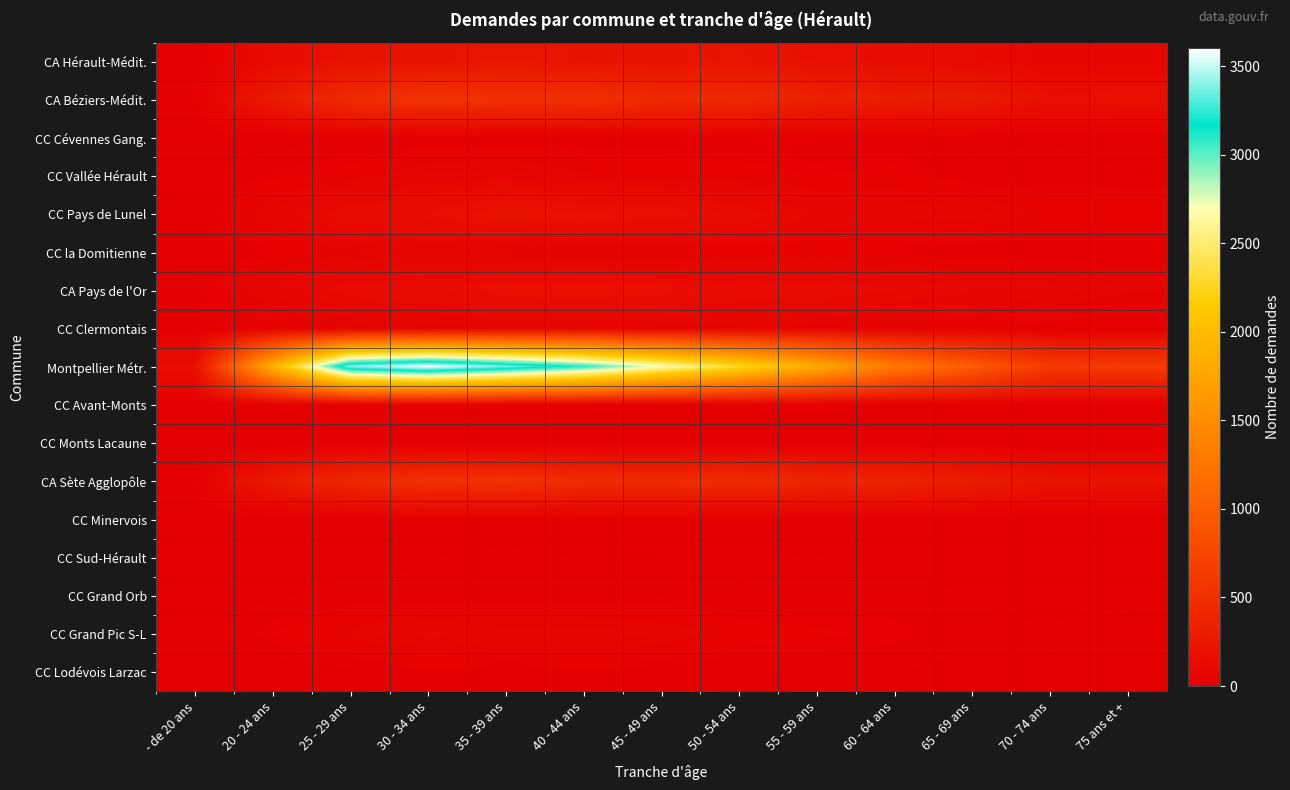

Reading left to right, transcribe all the data shown in this chart.

CA Hérault-Médit.: - de 20 ans=9	20 - 24 ans=129	25 - 29 ans=189	30 - 34 ans=206	35 - 39 ans=236	40 - 44 ans=214	45 - 49 ans=203	50 - 54 ans=223	55 - 59 ans=168	60 - 64 ans=145	65 - 69 ans=119	70 - 74 ans=81	75 ans et +=82
CA Béziers-Médit.: - de 20 ans=25	20 - 24 ans=278	25 - 29 ans=466	30 - 34 ans=557	35 - 39 ans=517	40 - 44 ans=521	45 - 49 ans=443	50 - 54 ans=442	55 - 59 ans=352	60 - 64 ans=304	65 - 69 ans=288	70 - 74 ans=164	75 ans et +=180
CC Cévennes Gang.: - de 20 ans=0	20 - 24 ans=5	25 - 29 ans=13	30 - 34 ans=13	35 - 39 ans=20	40 - 44 ans=17	45 - 49 ans=18	50 - 54 ans=17	55 - 59 ans=15	60 - 64 ans=14	65 - 69 ans=11	70 - 74 ans=12	75 ans et +=5
CC Vallée Hérault: - de 20 ans=4	20 - 24 ans=31	25 - 29 ans=44	30 - 34 ans=75	35 - 39 ans=80	40 - 44 ans=59	45 - 49 ans=52	50 - 54 ans=46	55 - 59 ans=34	60 - 64 ans=43	65 - 69 ans=18	70 - 74 ans=24	75 ans et +=15
CC Pays de Lunel: - de 20 ans=8	20 - 24 ans=74	25 - 29 ans=135	30 - 34 ans=157	35 - 39 ans=202	40 - 44 ans=185	45 - 49 ans=177	50 - 54 ans=134	55 - 59 ans=91	60 - 64 ans=83	65 - 69 ans=81	70 - 74 ans=48	75 ans et +=54
CC la Domitienne: - de 20 ans=1	20 - 24 ans=33	25 - 29 ans=49	30 - 34 ans=73	35 - 39 ans=51	40 - 44 ans=38	45 - 49 ans=38	50 - 54 ans=39	55 - 59 ans=43	60 - 64 ans=27	65 - 69 ans=16	70 - 74 ans=12	75 ans et +=16
CA Pays de l'Or: - de 20 ans=24	20 - 24 ans=73	25 - 29 ans=130	30 - 34 ans=139	35 - 39 ans=167	40 - 44 ans=169	45 - 49 ans=166	50 - 54 ans=128	55 - 59 ans=137	60 - 64 ans=116	65 - 69 ans=93	70 - 74 ans=81	75 ans et +=59
CC Clermontais: - de 20 ans=4	20 - 24 ans=35	25 - 29 ans=48	30 - 34 ans=60	35 - 39 ans=67	40 - 44 ans=70	45 - 49 ans=63	50 - 54 ans=60	55 - 59 ans=45	60 - 64 ans=38	65 - 69 ans=40	70 - 74 ans=20	75 ans et +=12
Montpellier Métr.: - de 20 ans=161	20 - 24 ans=1859	25 - 29 ans=3390	30 - 34 ans=3602	35 - 39 ans=3359	40 - 44 ans=3093	45 - 49 ans=2688	50 - 54 ans=2283	55 - 59 ans=1811	60 - 64 ans=1283	65 - 69 ans=971	70 - 74 ans=616	75 ans et +=629
CC Avant-Monts: - de 20 ans=3	20 - 24 ans=15	25 - 29 ans=27	30 - 34 ans=24	35 - 39 ans=28	40 - 44 ans=18	45 - 49 ans=14	50 - 54 ans=16	55 - 59 ans=18	60 - 64 ans=14	65 - 69 ans=12	70 - 74 ans=13	75 ans et +=13
CC Monts Lacaune: - de 20 ans=0	20 - 24 ans=0	25 - 29 ans=2	30 - 34 ans=4	35 - 39 ans=1	40 - 44 ans=3	45 - 49 ans=2	50 - 54 ans=1	55 - 59 ans=1	60 - 64 ans=1	65 - 69 ans=2	70 - 74 ans=1	75 ans et +=0
CA Sète Agglopôle: - de 20 ans=25	20 - 24 ans=275	25 - 29 ans=428	30 - 34 ans=521	35 - 39 ans=544	40 - 44 ans=479	45 - 49 ans=467	50 - 54 ans=477	55 - 59 ans=397	60 - 64 ans=385	65 - 69 ans=307	70 - 74 ans=205	75 ans et +=198
CC Minervois: - de 20 ans=1	20 - 24 ans=1	25 - 29 ans=3	30 - 34 ans=7	35 - 39 ans=10	40 - 44 ans=6	45 - 49 ans=5	50 - 54 ans=9	55 - 59 ans=6	60 - 64 ans=4	65 - 69 ans=0	70 - 74 ans=0	75 ans et +=5
CC Sud-Hérault: - de 20 ans=1	20 - 24 ans=7	25 - 29 ans=6	30 - 34 ans=14	35 - 39 ans=16	40 - 44 ans=14	45 - 49 ans=14	50 - 54 ans=13	55 - 59 ans=15	60 - 64 ans=6	65 - 69 ans=8	70 - 74 ans=6	75 ans et +=2
CC Grand Orb: - de 20 ans=0	20 - 24 ans=12	25 - 29 ans=19	30 - 34 ans=18	35 - 39 ans=23	40 - 44 ans=20	45 - 49 ans=26	50 - 54 ans=14	55 - 59 ans=18	60 - 64 ans=20	65 - 69 ans=14	70 - 74 ans=7	75 ans et +=9
CC Grand Pic S-L: - de 20 ans=2	20 - 24 ans=36	25 - 29 ans=58	30 - 34 ans=100	35 - 39 ans=80	40 - 44 ans=80	45 - 49 ans=70	50 - 54 ans=47	55 - 59 ans=38	60 - 64 ans=33	65 - 69 ans=18	70 - 74 ans=17	75 ans et +=24
CC Lodévois Larzac: - de 20 ans=0	20 - 24 ans=3	25 - 29 ans=11	30 - 34 ans=26	35 - 39 ans=17	40 - 44 ans=26	45 - 49 ans=20	50 - 54 ans=12	55 - 59 ans=15	60 - 64 ans=15	65 - 69 ans=6	70 - 74 ans=11	75 ans et +=6